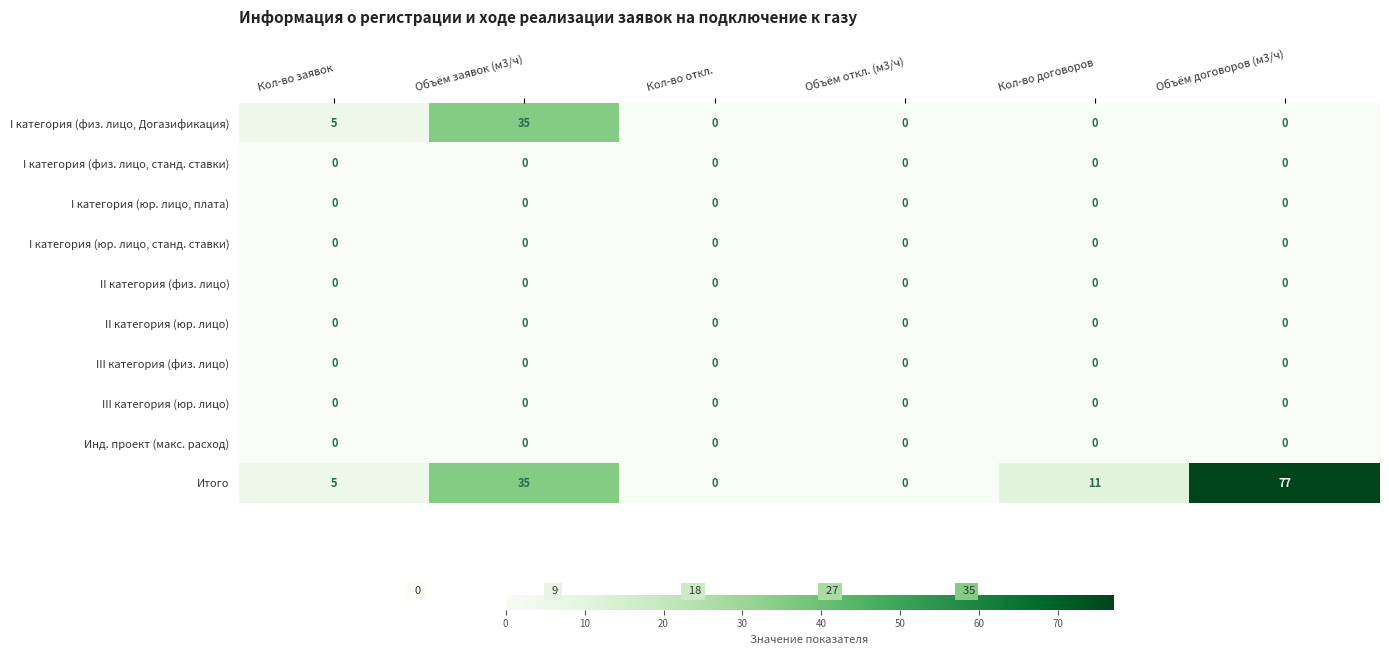

Which series has the largest range (max minus min)?

Итого